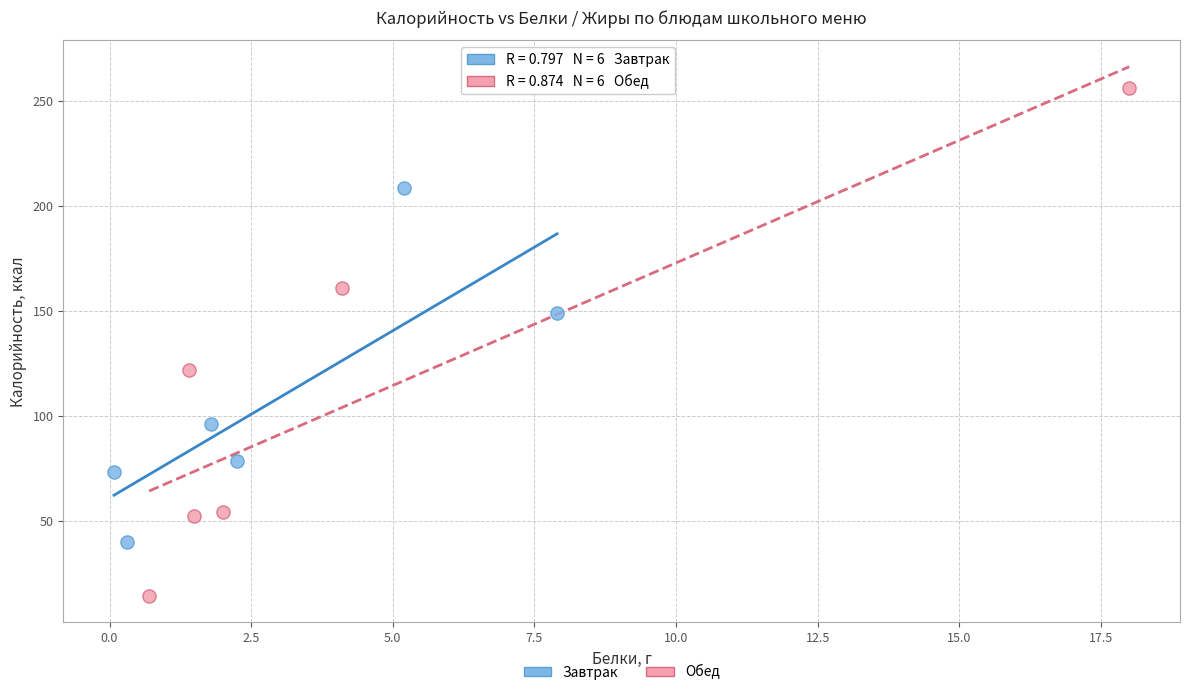

What are all the series names shown in the legend?

Завтрак, Обед